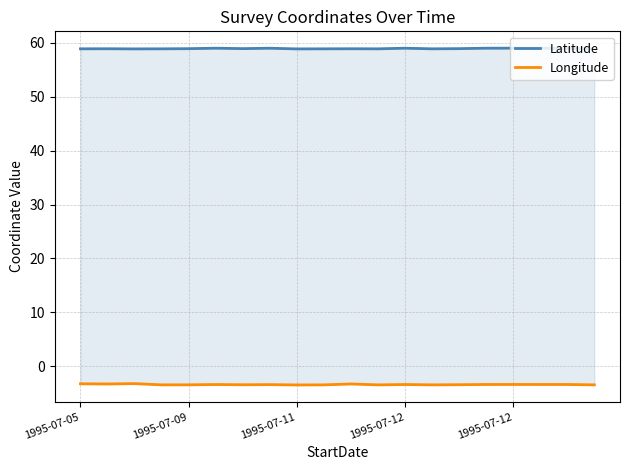

Reading left to right, list all the values displayed in this chart.

Latitude: 58.9	58.9	58.9	58.9	58.9	59.0	58.9	59.0	58.9	58.9	58.9	58.9	59.0	58.9	58.9	59.0	59.0	59.0	59.0	58.9
Longitude: -3.2	-3.3	-3.2	-3.4	-3.4	-3.4	-3.4	-3.4	-3.5	-3.4	-3.3	-3.4	-3.4	-3.4	-3.4	-3.4	-3.4	-3.4	-3.4	-3.4